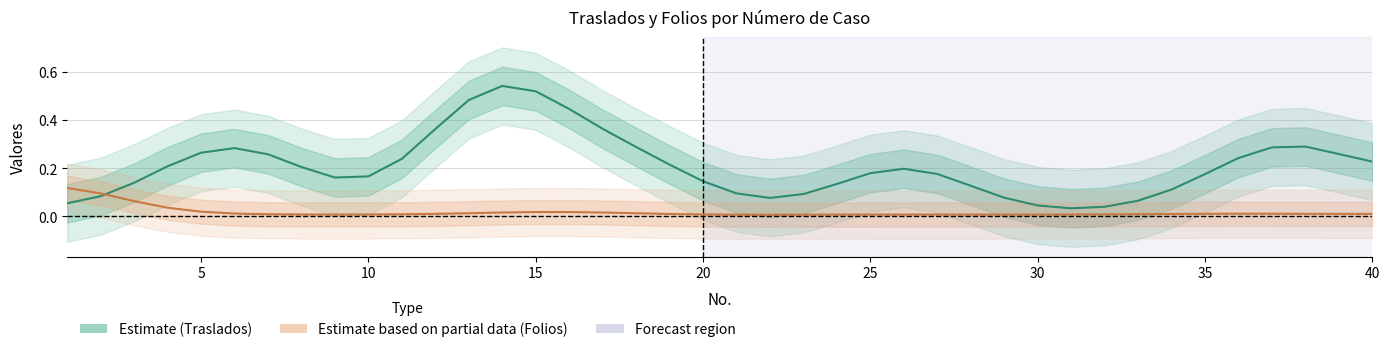

Reading left to right, what are all the values shown in this chart?

Estimate (Traslados): 0.1	0.1	0.1	0.2	0.3	0.3	0.3	0.2	0.2	0.2	0.2	0.4	0.5	0.5	0.5	0.4	0.4	0.3	0.2	0.1	0.1	0.1	0.1	0.1	0.2	0.2	0.2	0.1	0.1	0.0	0.0	0.0	0.1	0.1	0.2	0.2	0.3	0.3	0.3	0.2
Estimate based on partial data (Folios): 0.1	0.1	0.1	0.0	0.0	0.0	0.0	0.0	0.0	0.0	0.0	0.0	0.0	0.0	0.0	0.0	0.0	0.0	0.0	0.0	0.0	0.0	0.0	0.0	0.0	0.0	0.0	0.0	0.0	0.0	0.0	0.0	0.0	0.0	0.0	0.0	0.0	0.0	0.0	0.0